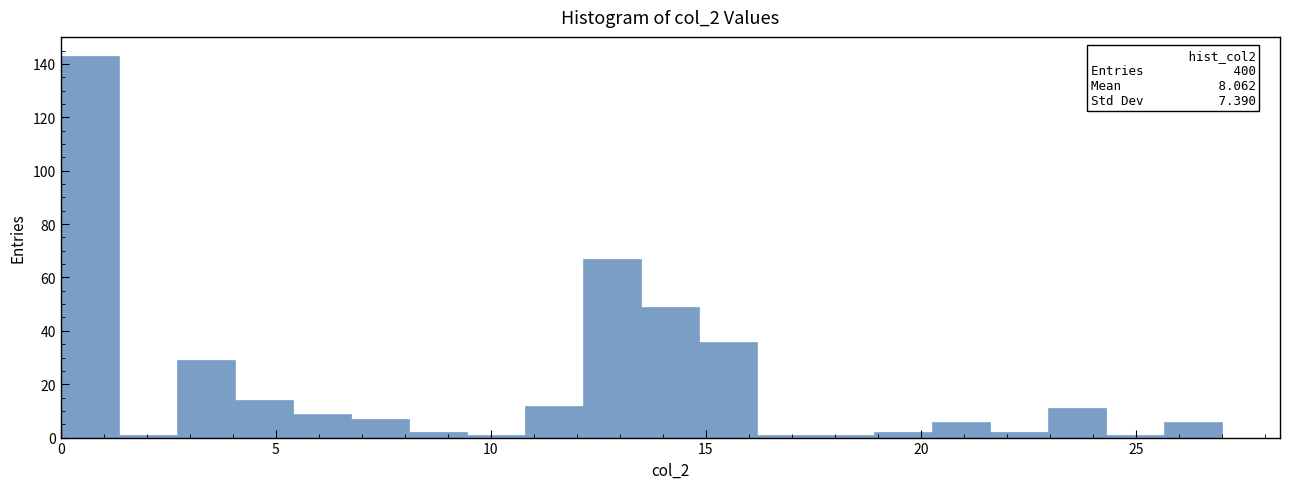

Read against the x-axis, roughly where is the centre of the tallest bar?

0.5